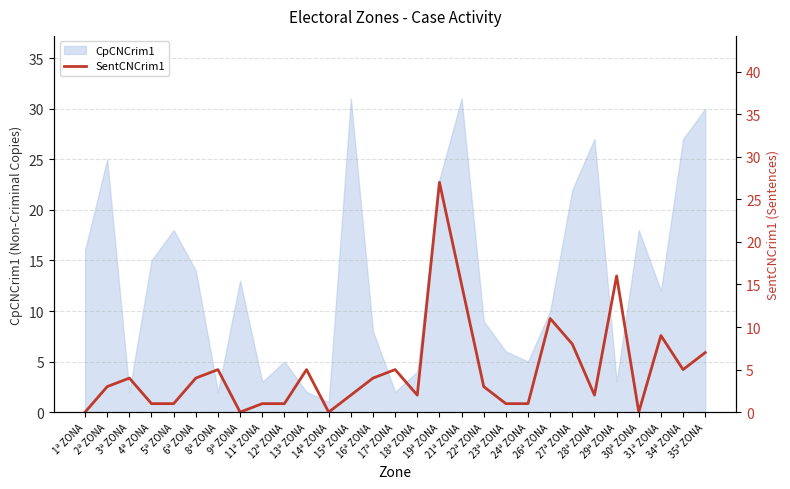

The chart shows a value of 2 at 24ª ZONA. True or false?

False